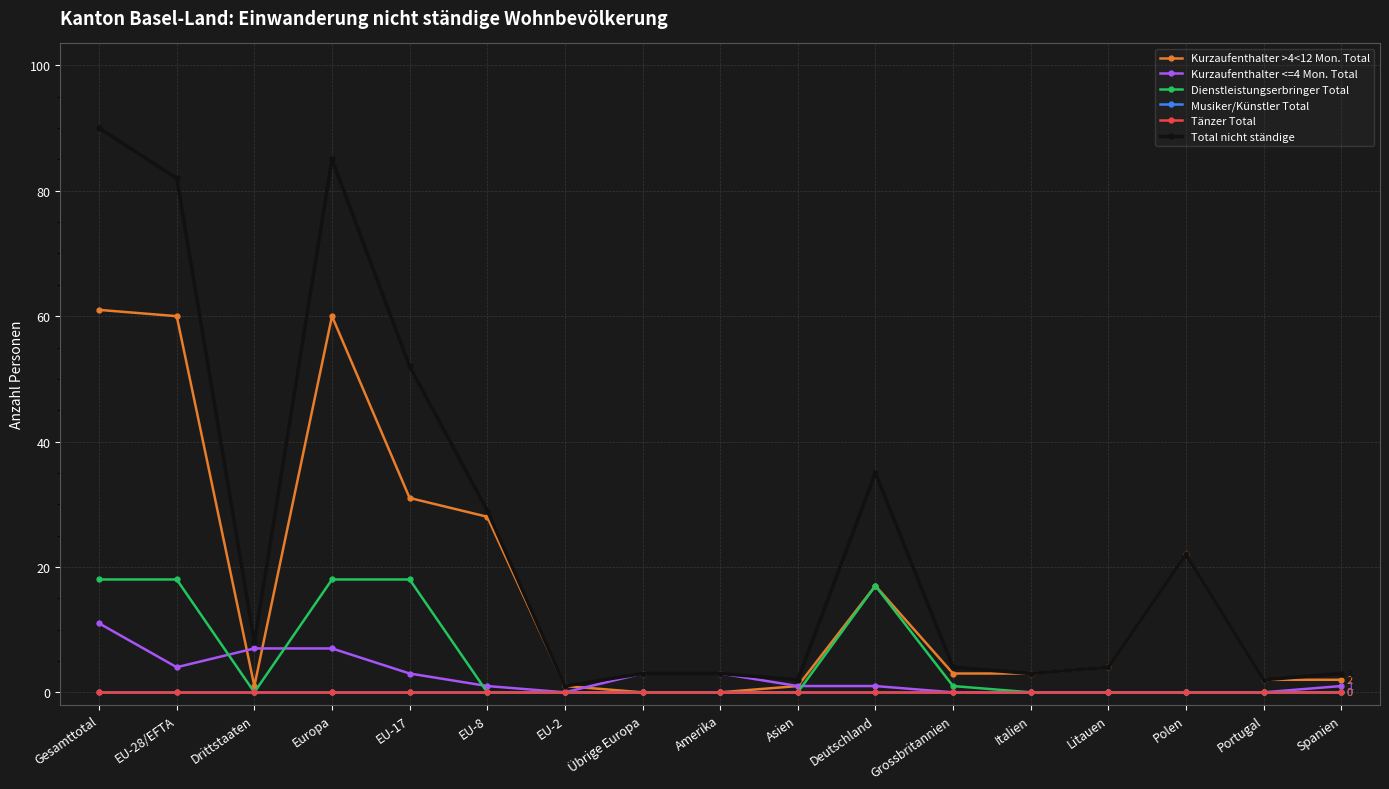

What is the value of the Total nicht ständige point at the 12th from the left?

4